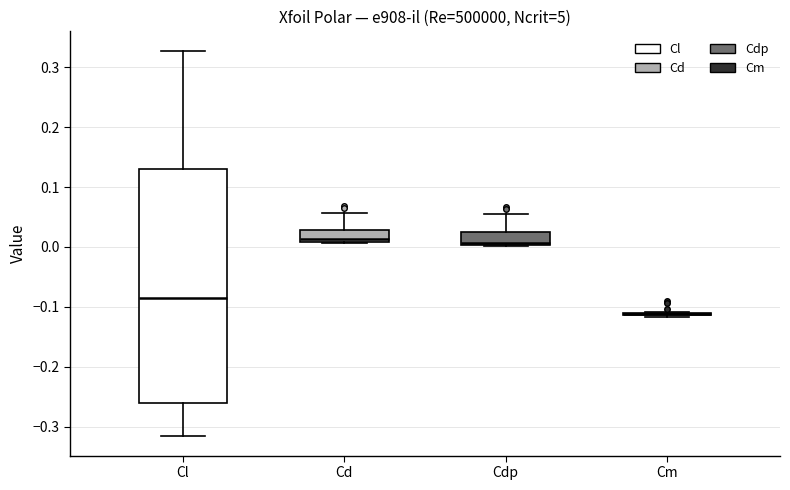

Reading left to right, read every box against the y-axis: the position of its median line, the range the box covers, and the ends of its whiskers. The values are not printed on the chart, so give them approximately, as read against the axis.

Cl: median -0.09, box -0.26 to 0.13, whiskers -0.32 to 0.33
Cd: median 0.01 (just above the box's lower edge), box 0.01 to 0.03, whiskers 0.01 to 0.06
Cdp: median 0.01, box 0.00 to 0.02, whiskers 0.00 to 0.05
Cm: box collapsed to a line at -0.11, whiskers -0.12 to -0.11